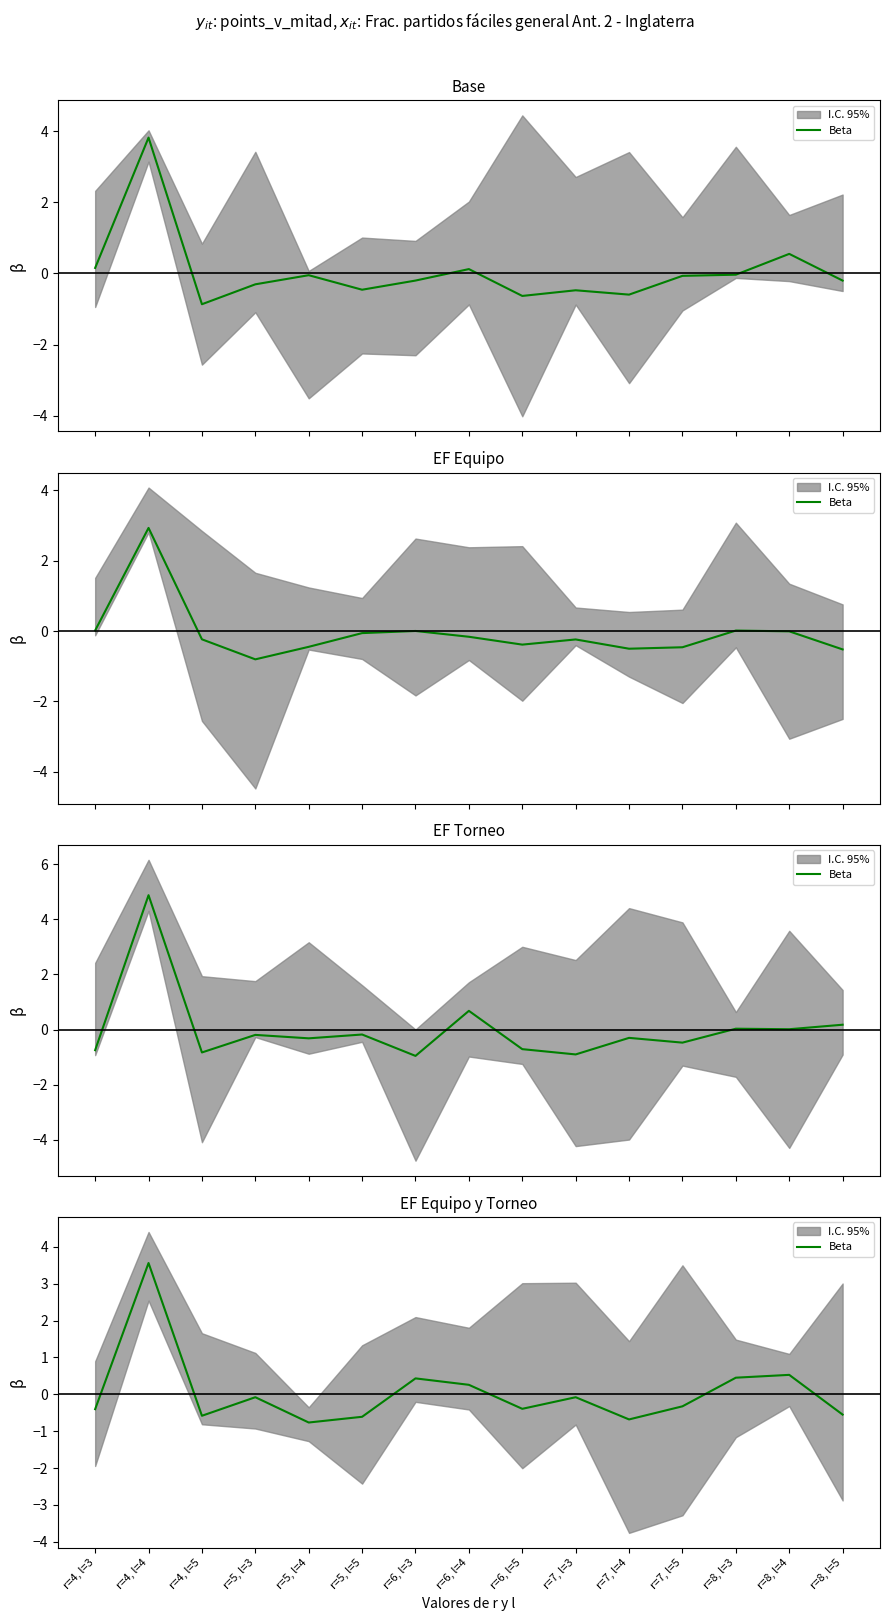

How many values exceed 0?

5